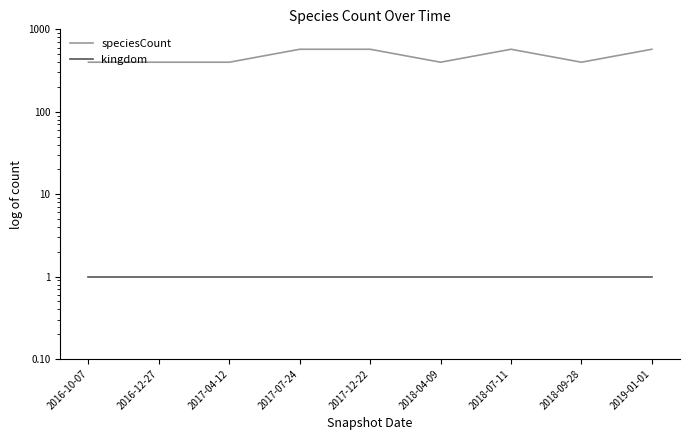

How many interior local peaks does the speciesCount series have?

1